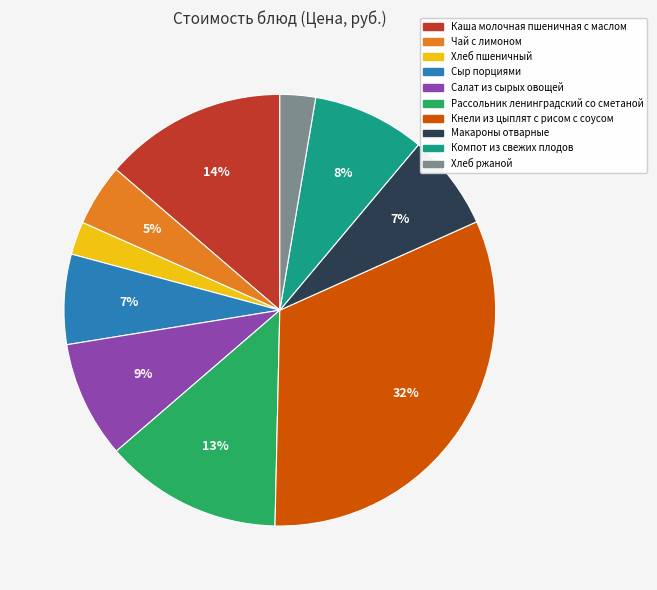

To the nearest percent, what percentage of the pie is Макароны отварные?

7%